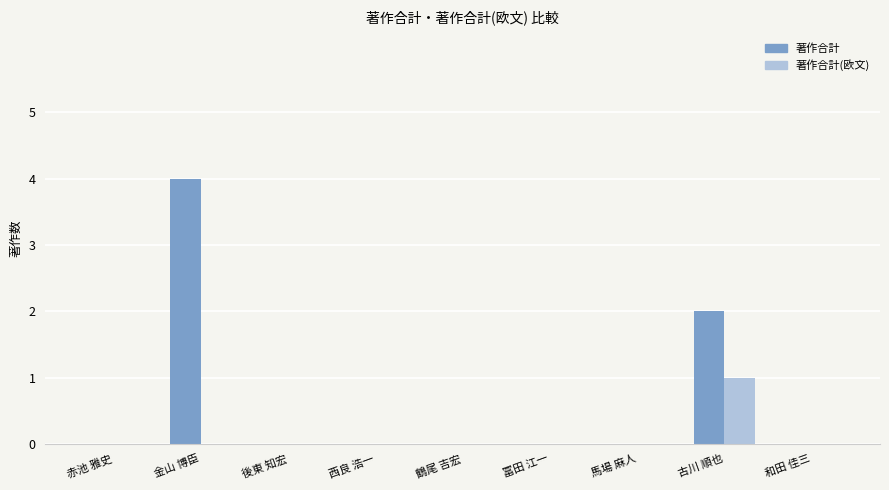

Reading left to right, list all the values displayed in this chart.

著作合計: 赤池 雅史=0	金山 博臣=4	後東 知宏=0	西良 浩一=0	鶴尾 吉宏=0	冨田 江一=0	馬場 麻人=0	古川 順也=2	和田 佳三=0
著作合計(欧文): 赤池 雅史=0	金山 博臣=0	後東 知宏=0	西良 浩一=0	鶴尾 吉宏=0	冨田 江一=0	馬場 麻人=0	古川 順也=1	和田 佳三=0